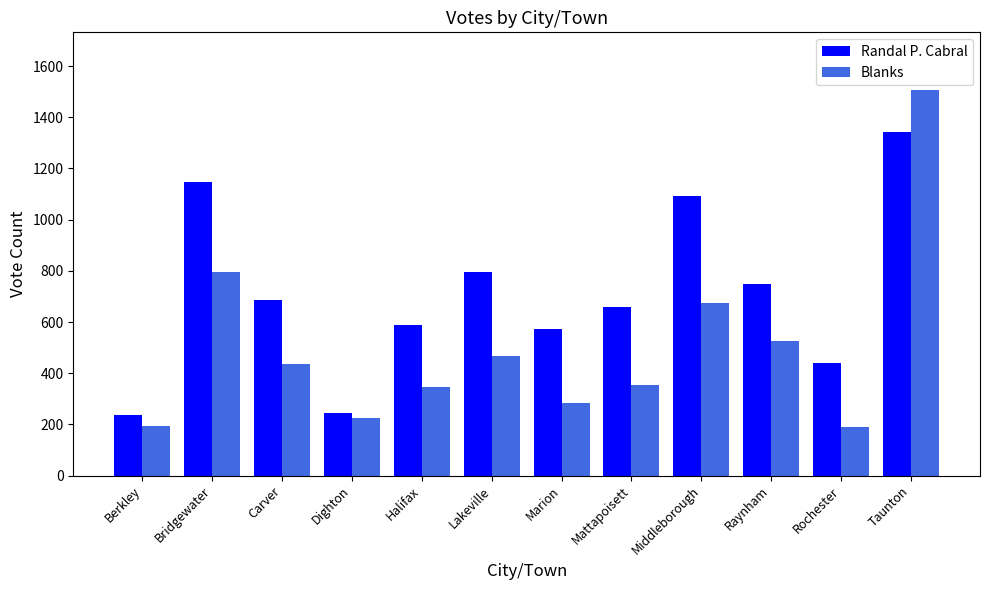

Which series has the widest spread of values?

Blanks